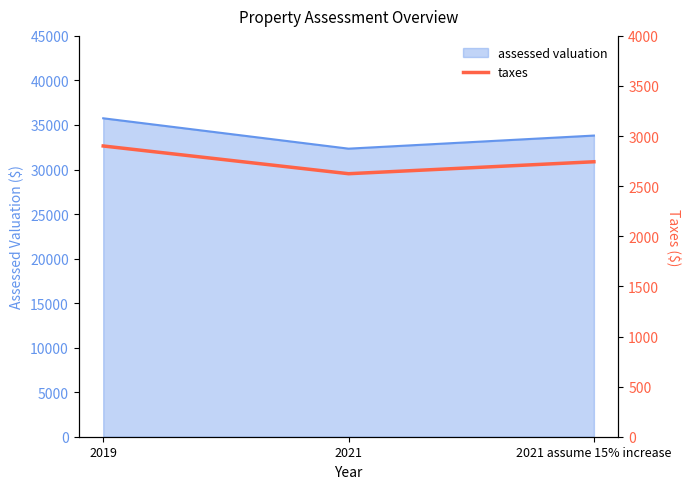

The assessed valuation series shows 35750 at 2019. True or false?

True